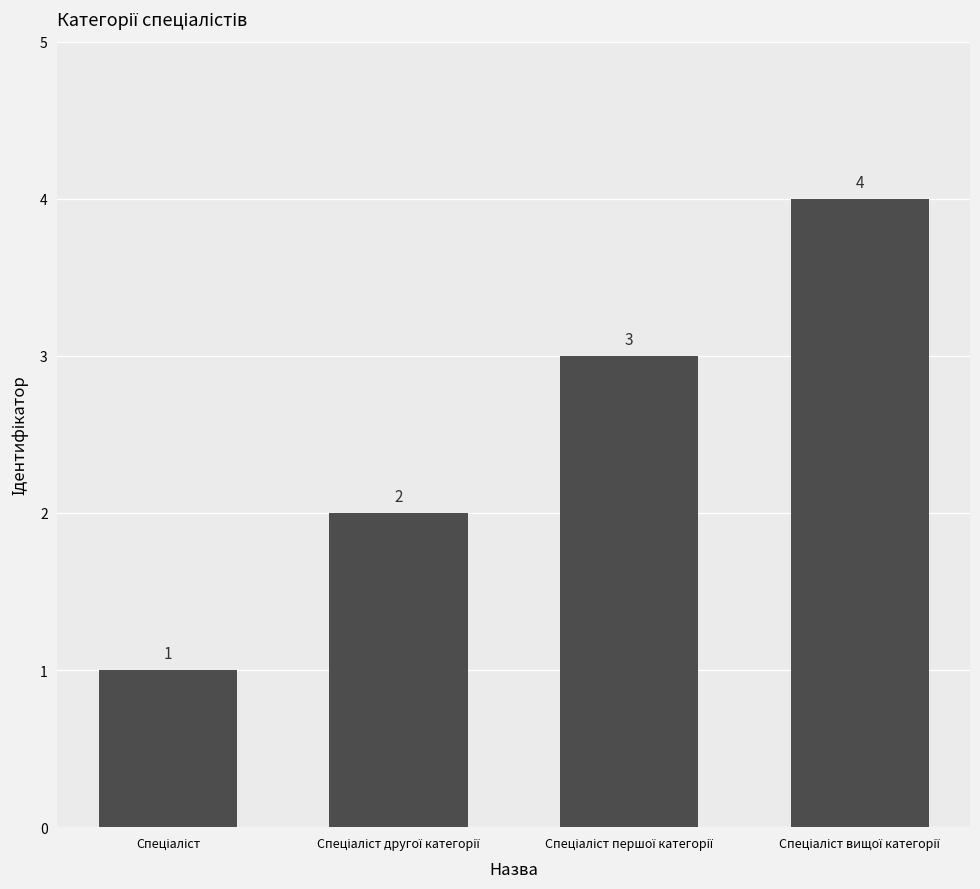

What is the value of the 3rd bar from the left?

3